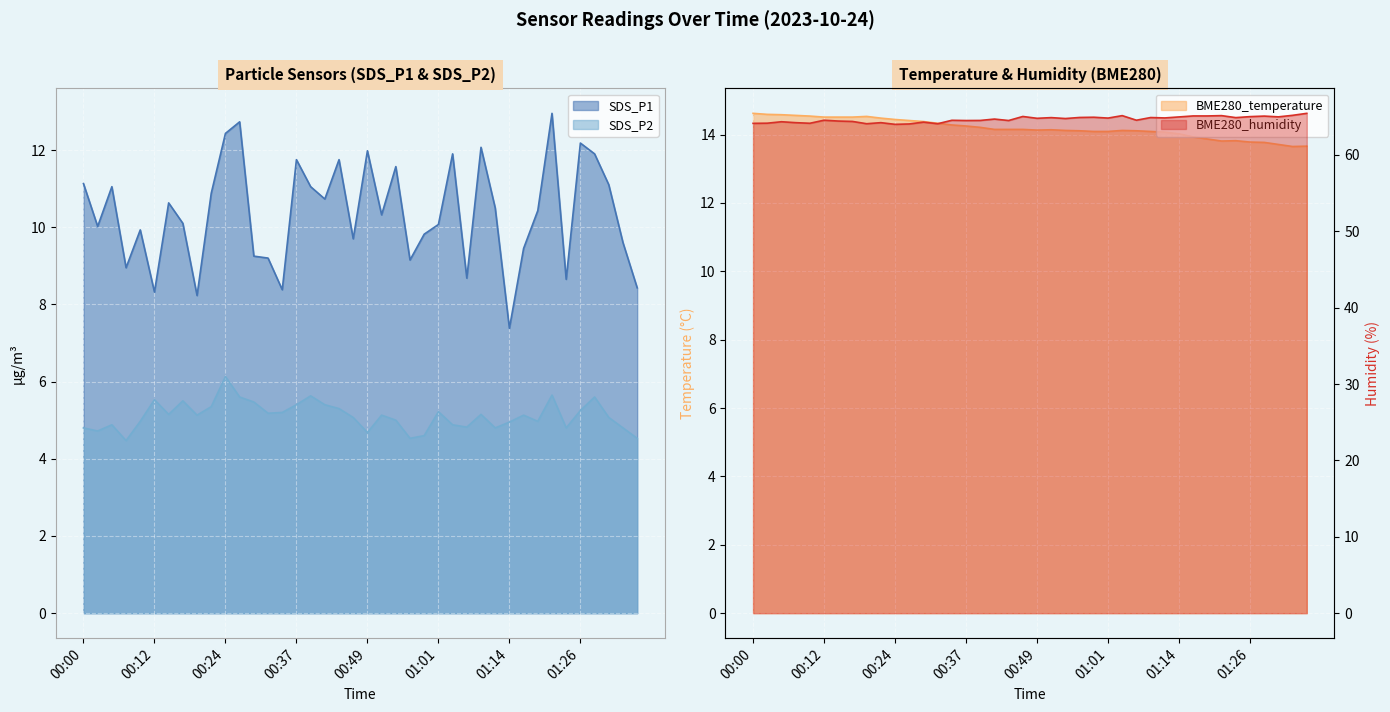

Which series has the largest range (max minus min)?

SDS_P1